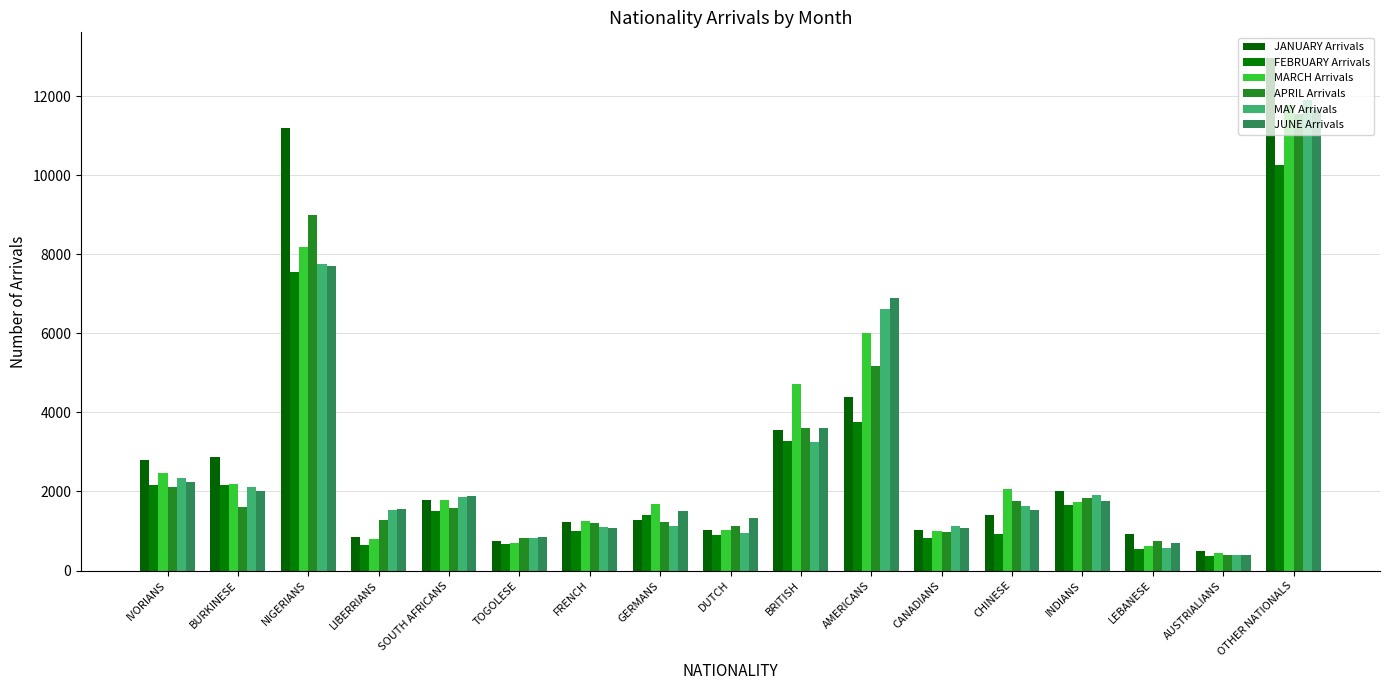

What is the sum of all MARCH Arrivals values?

48448